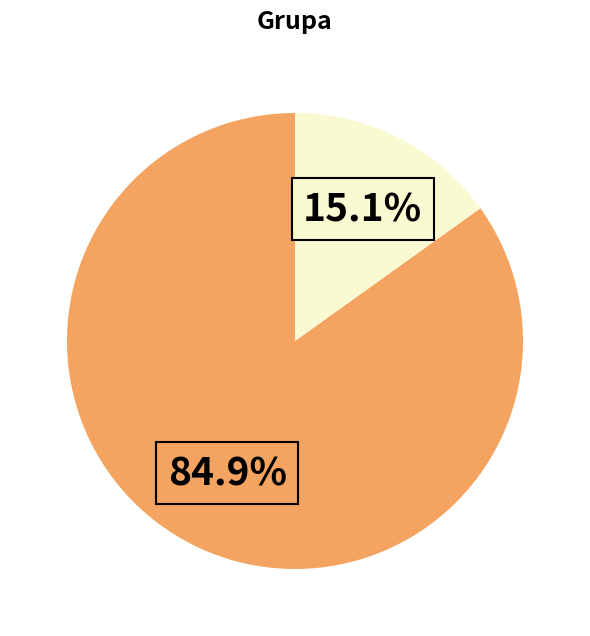

Is there a majority slice in this chart?

Yes